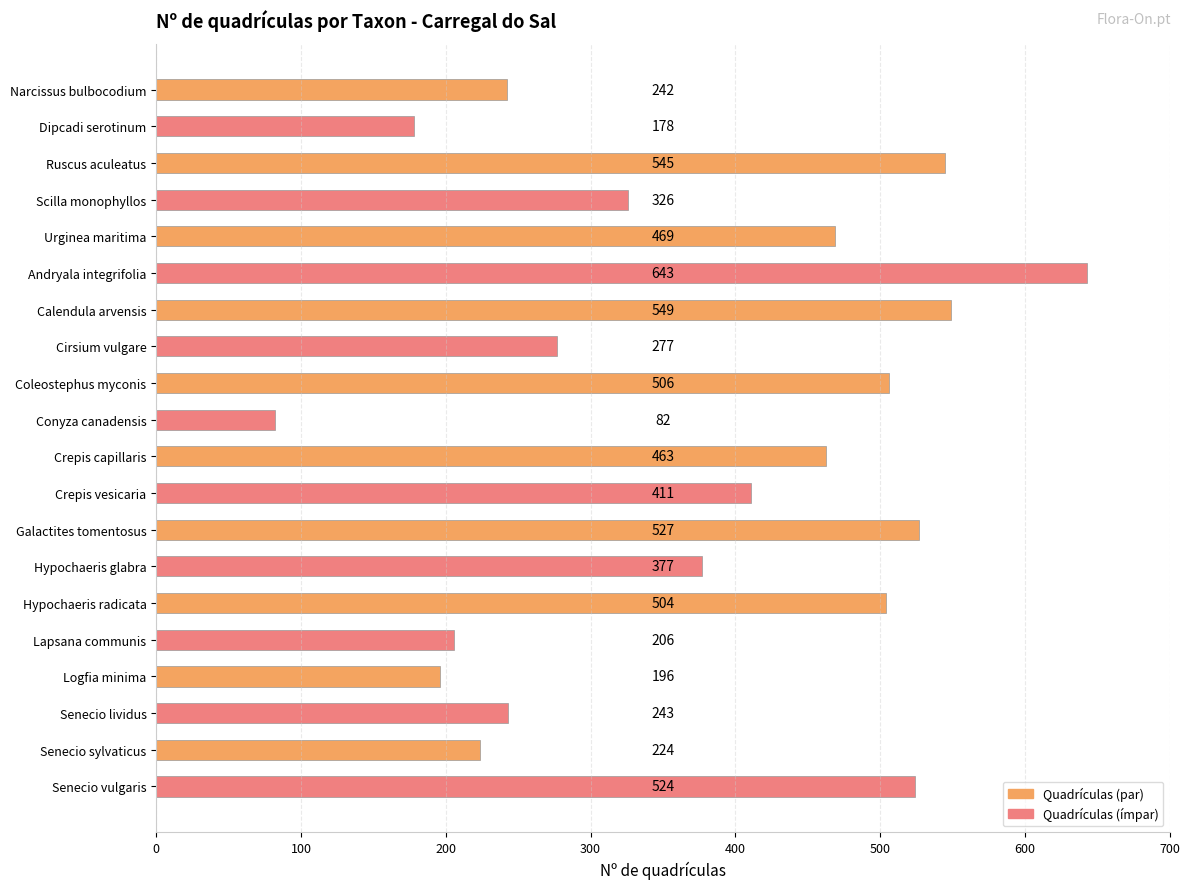

What is the value of the 9th bar from the top?

506